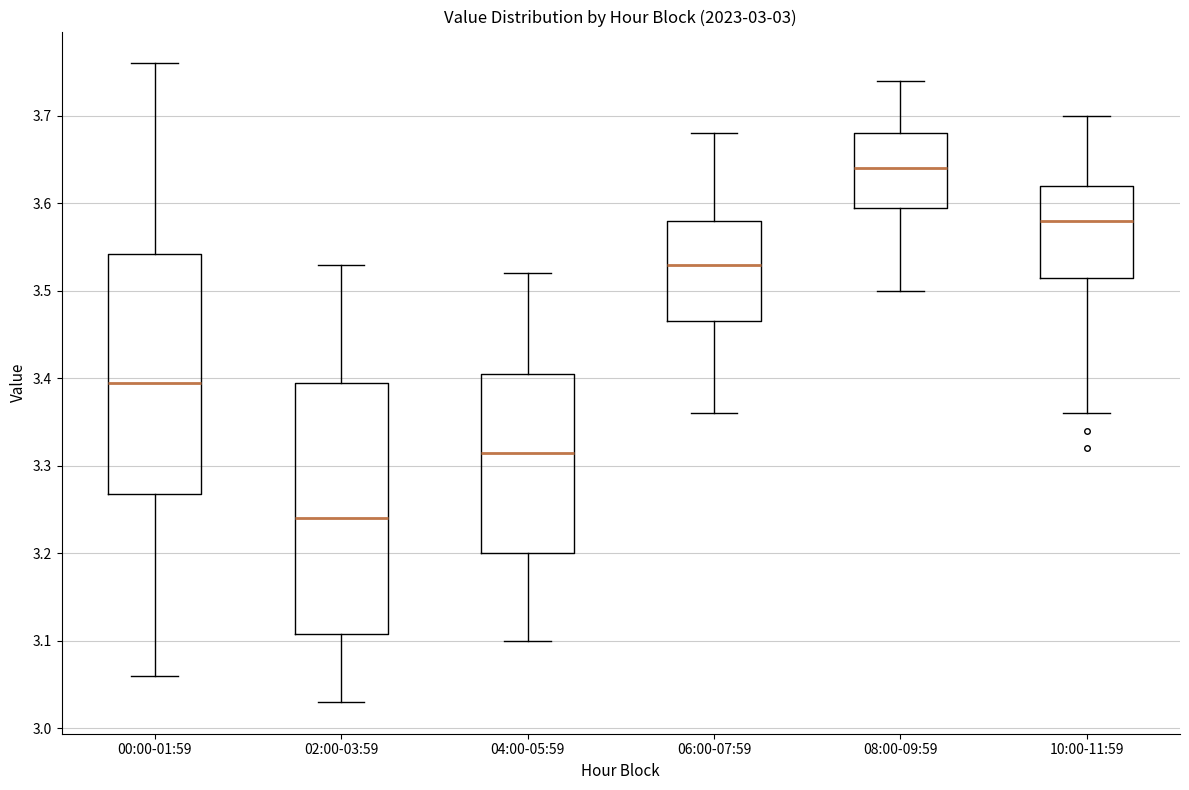

Which box has the highest median line?

08:00-09:59